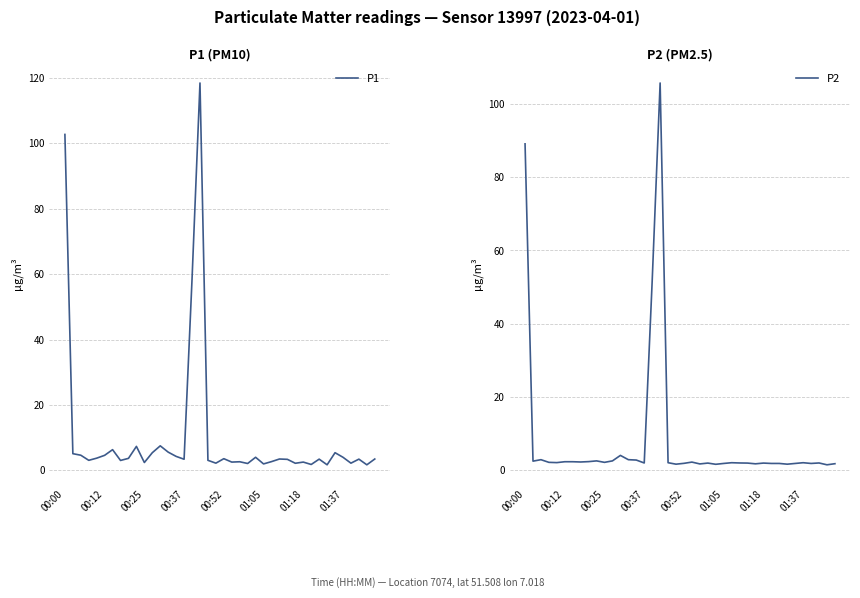

What is the sum of the P1 values at 27 and 13?

9.0